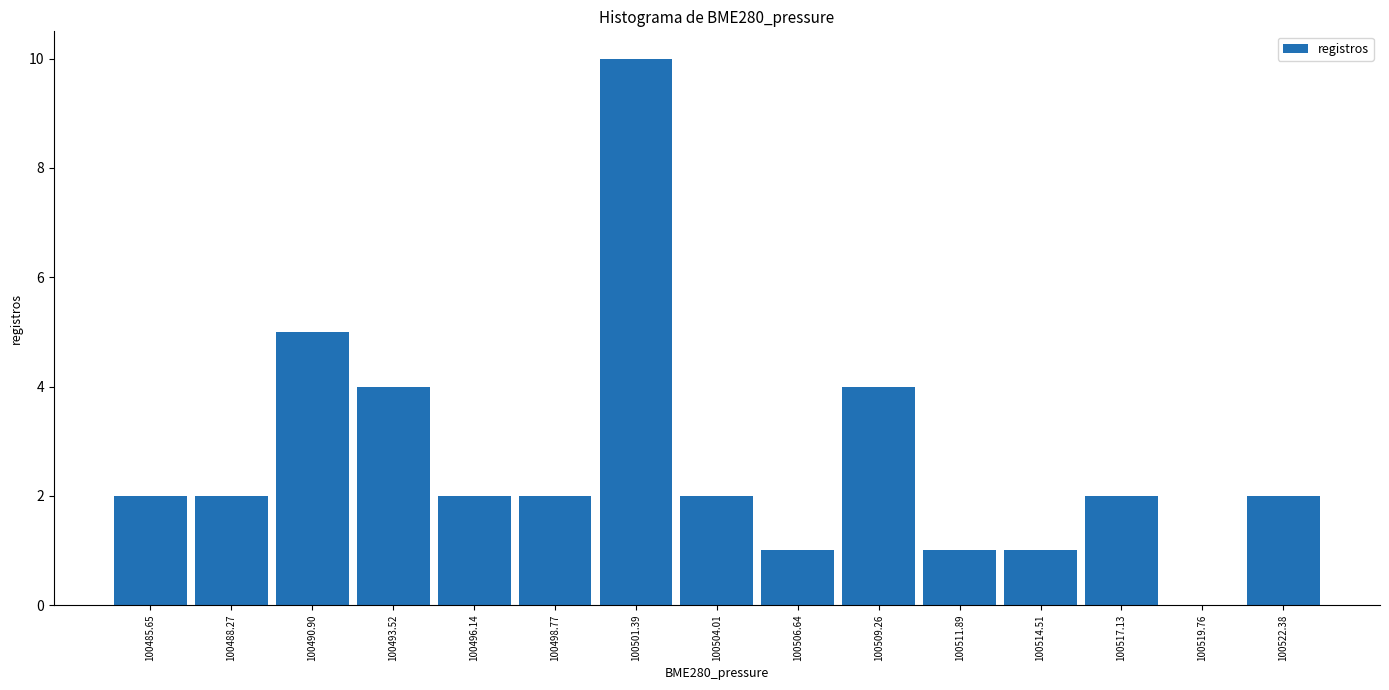

Which range on the x-axis has the tallest bar?

100500.0 to 100502.5